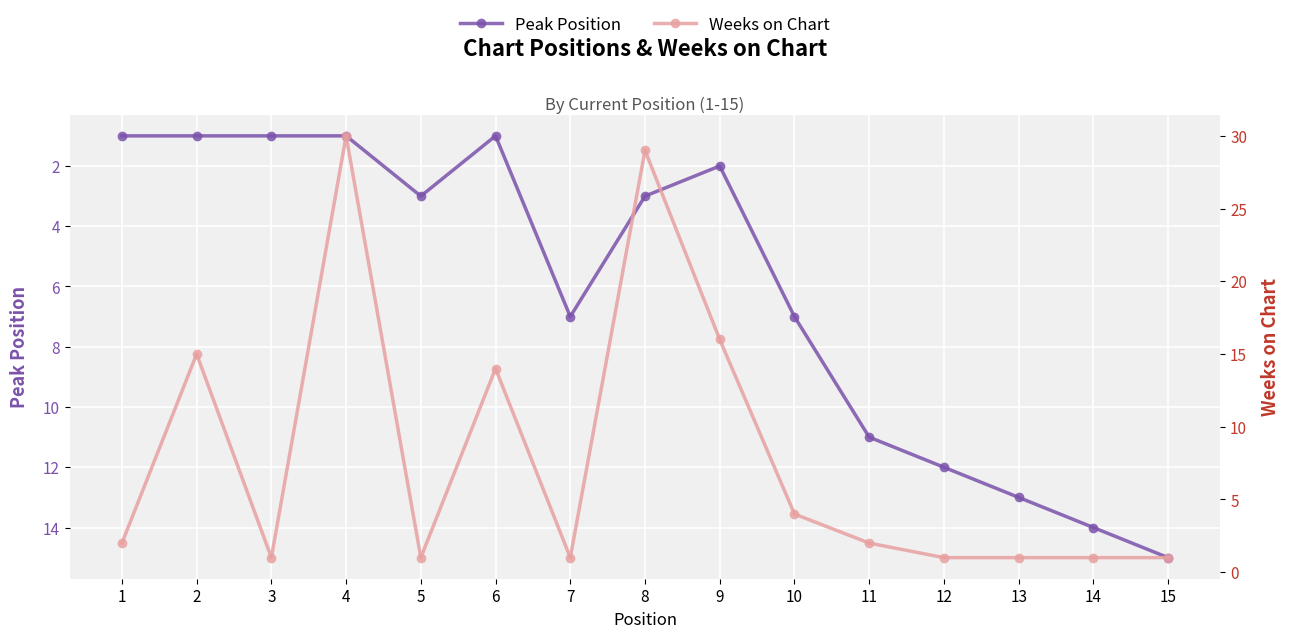

True or false: Peak Position and Weeks on Chart intersect in this chart.

True